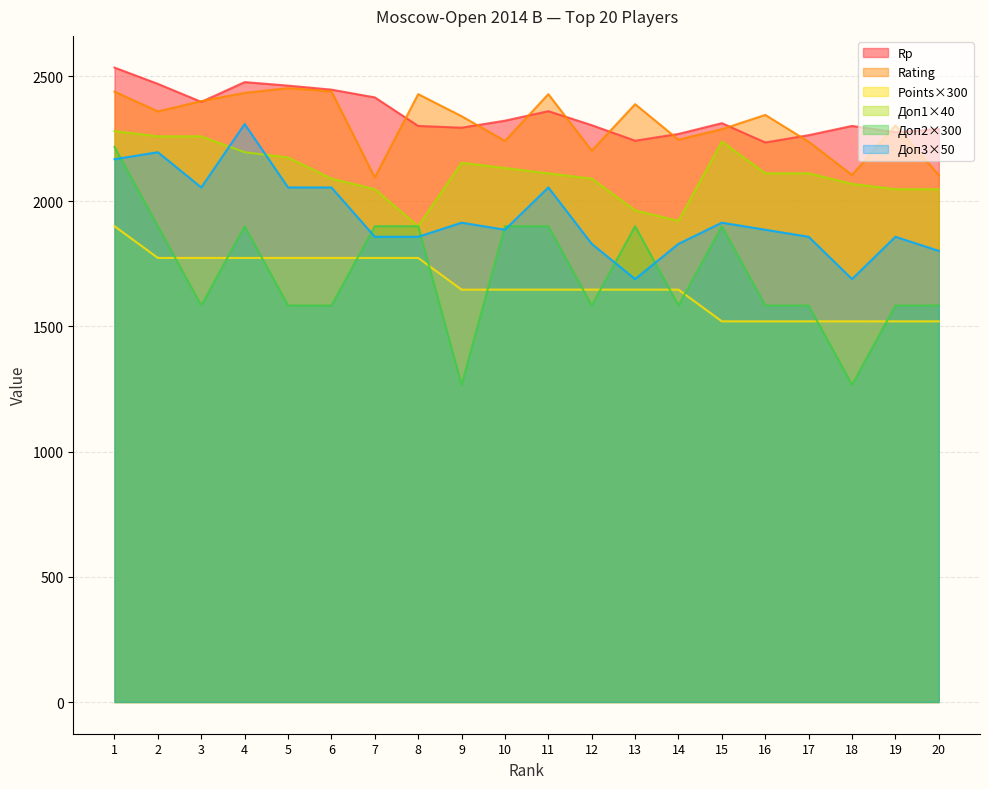

Is it true that Points equals 724.5 at 15?

False